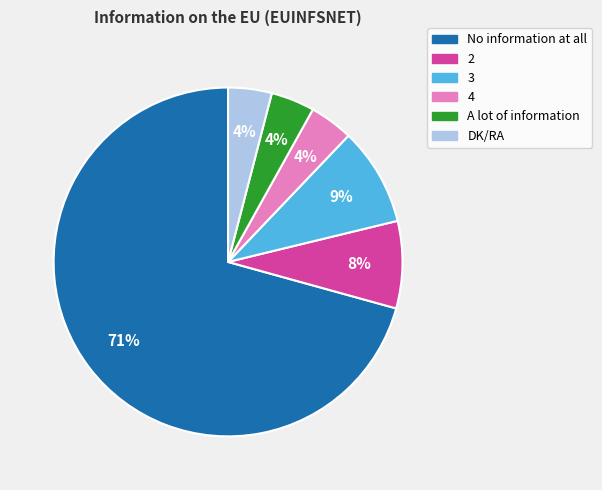

To the nearest percent, what percentage of the pie is 3?

9%